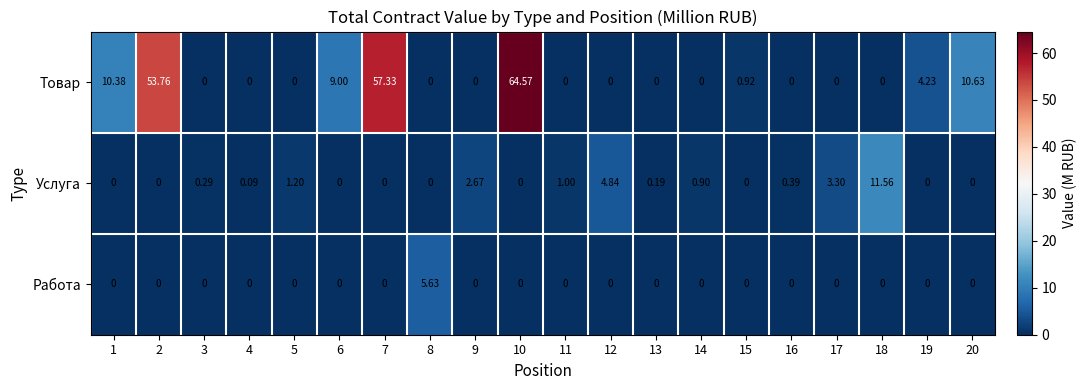

Which series changed the most between 1 and 18?

Услуга